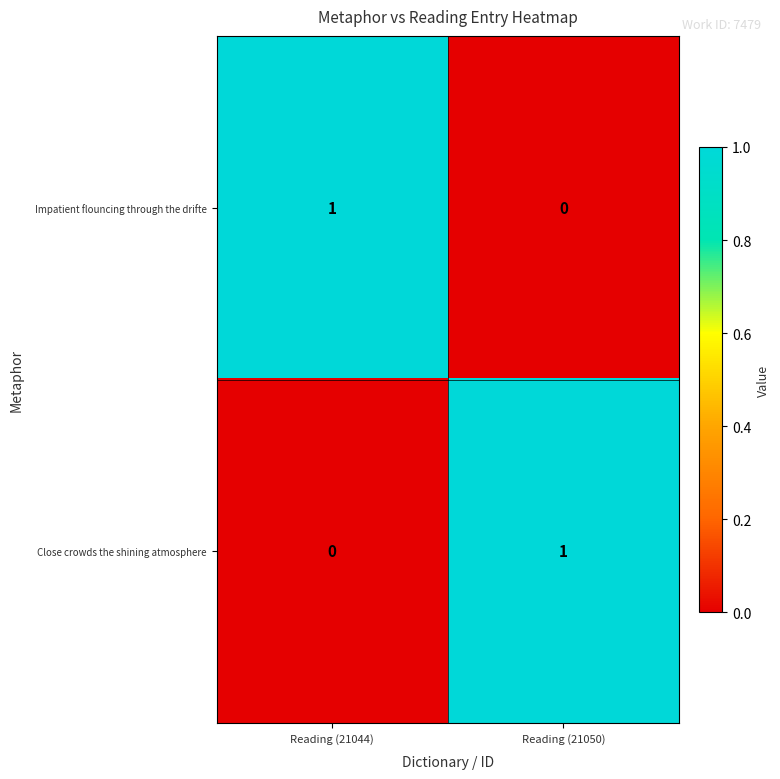

What is the greatest value displayed?

1